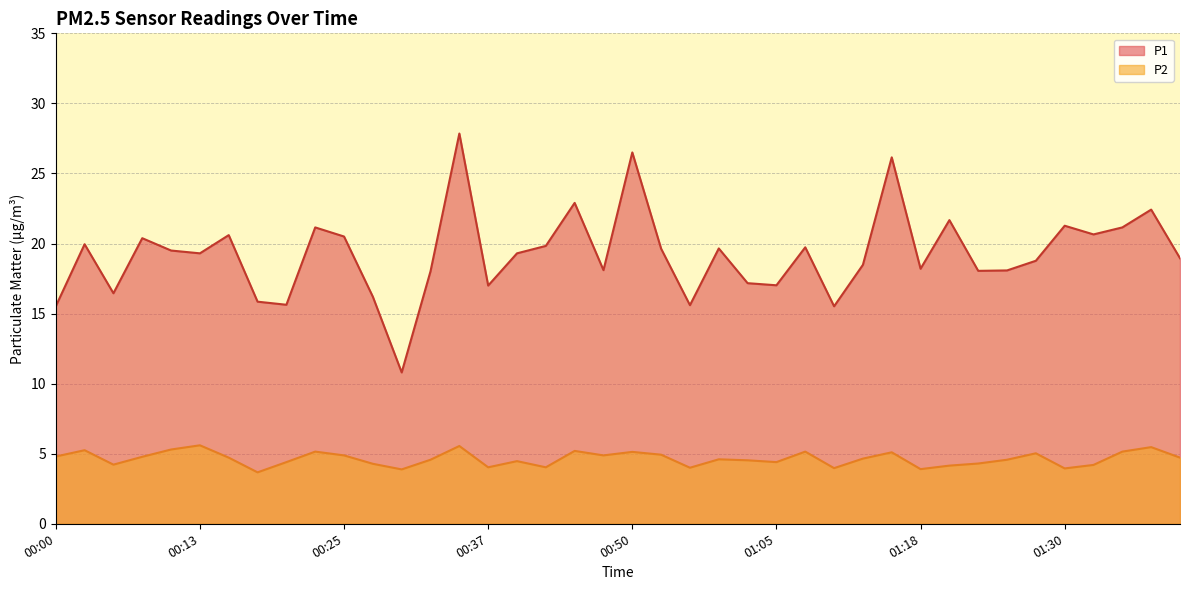

What is the smallest value displayed?

3.7